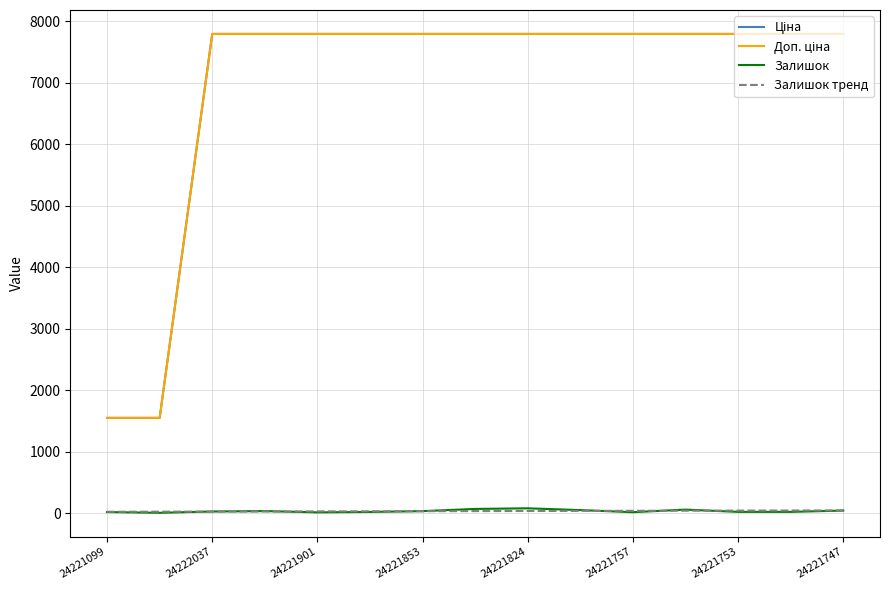

What is the average value of the Доп. ціна series?

6960.3